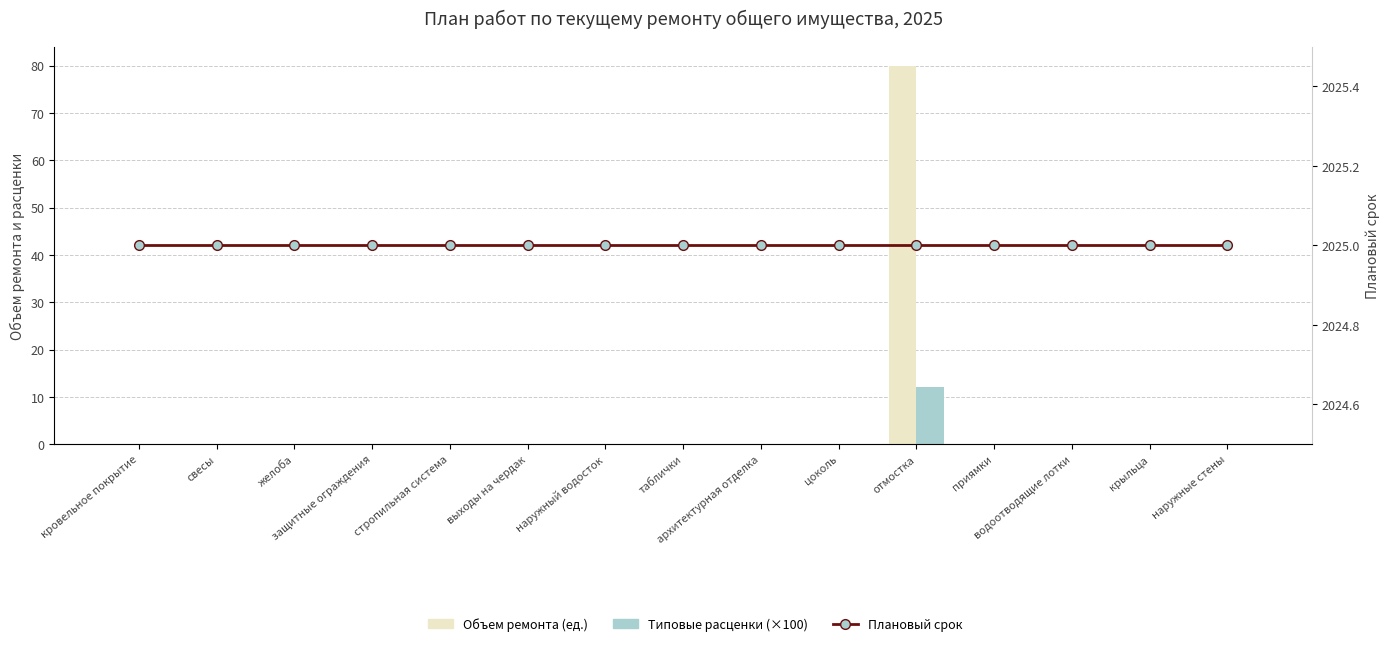

Is the value of Объем ремонта (ед.) at цоколь greater than the value of Плановый срок at желоба?

No